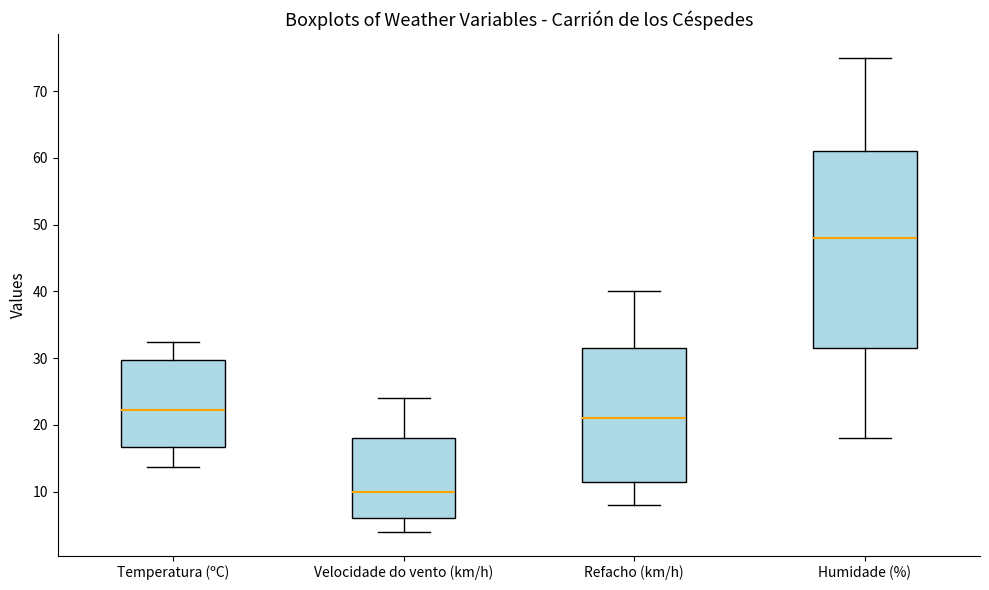

Which box's median line is the lowest?

Velocidade do vento (km/h)